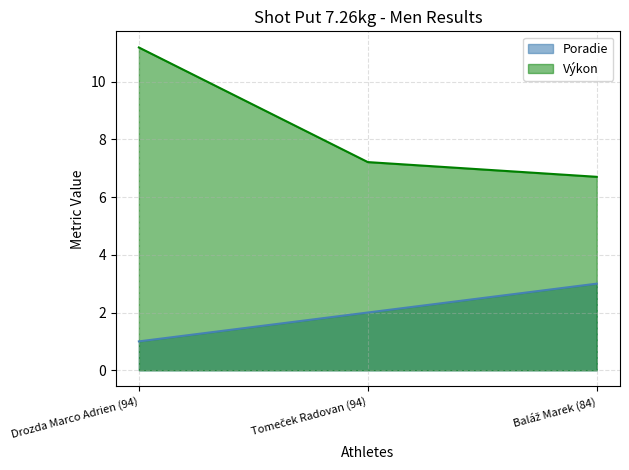

How many data points in Výkon are above 7?

2